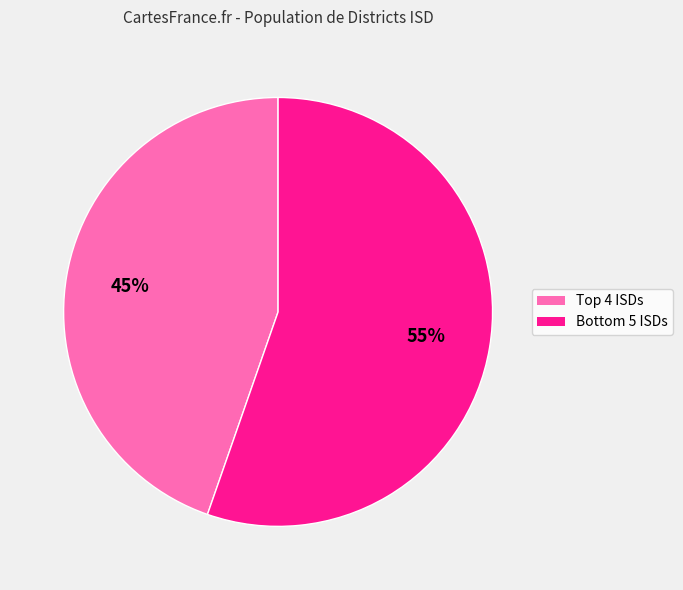

To the nearest percent, what is the average slice percentage?

50%